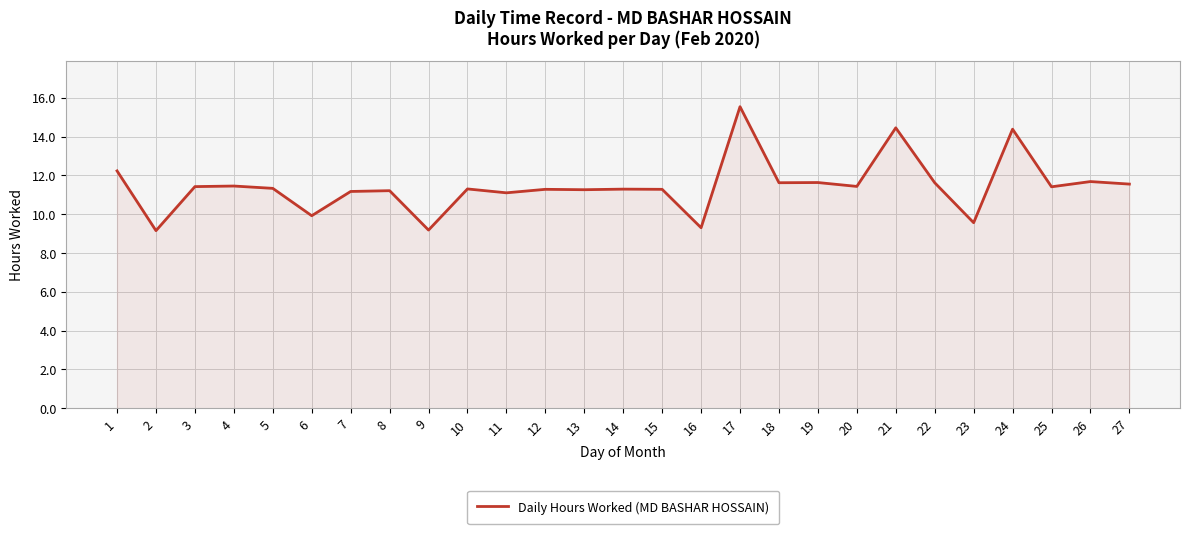

True or false: there are more than 0 points higher than both neighbors.

True